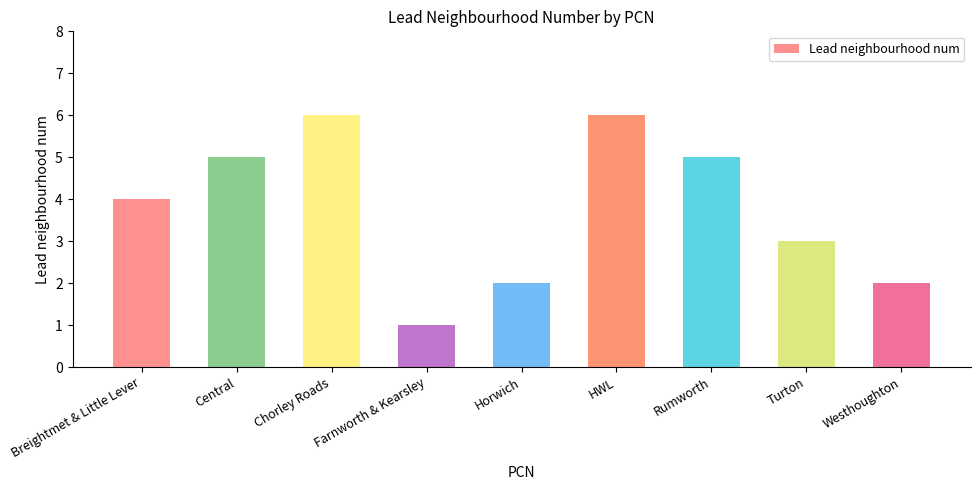

What is the approximate value at HWL?

6